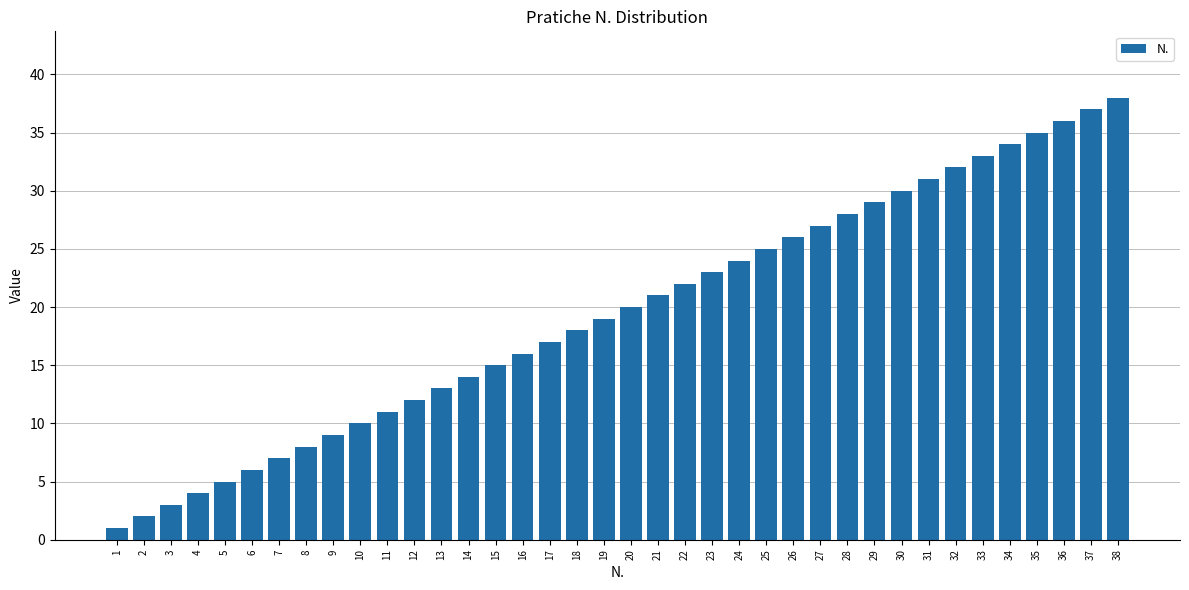

What is the sum of all values?

741